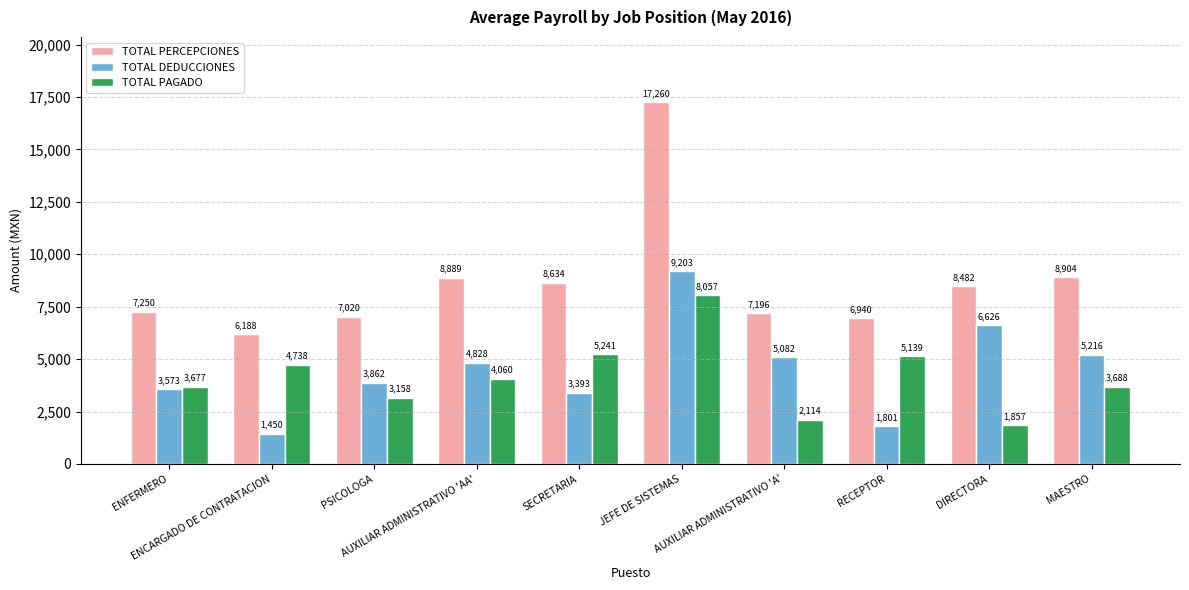

The TOTAL DEDUCCIONES series shows 7374.0 at AUXILIAR ADMINISTRATIVO 'A'. True or false?

False